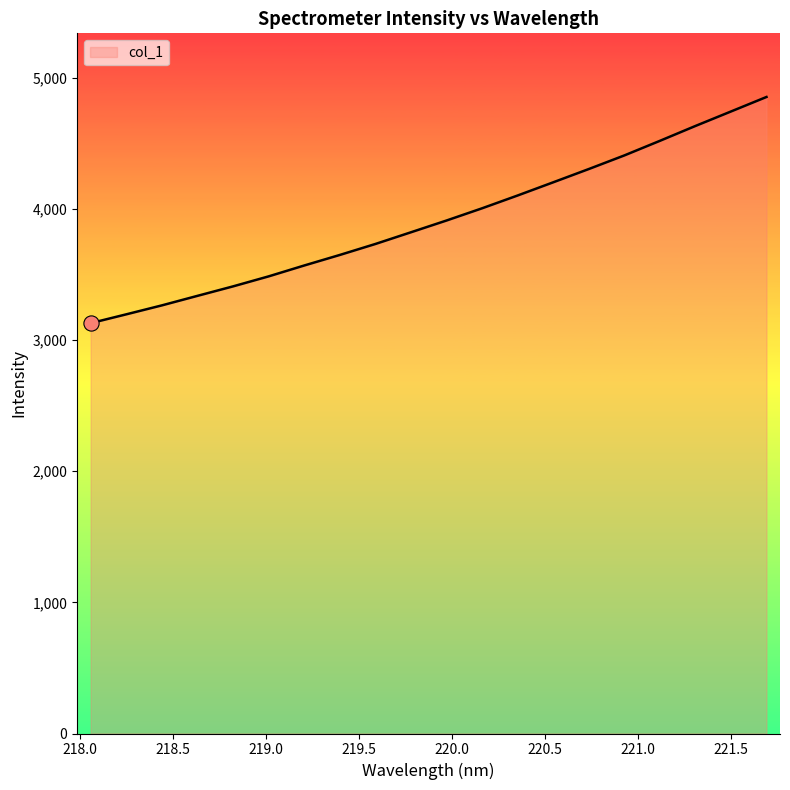

What is the difference between the maximum and minimum values?

1724.5